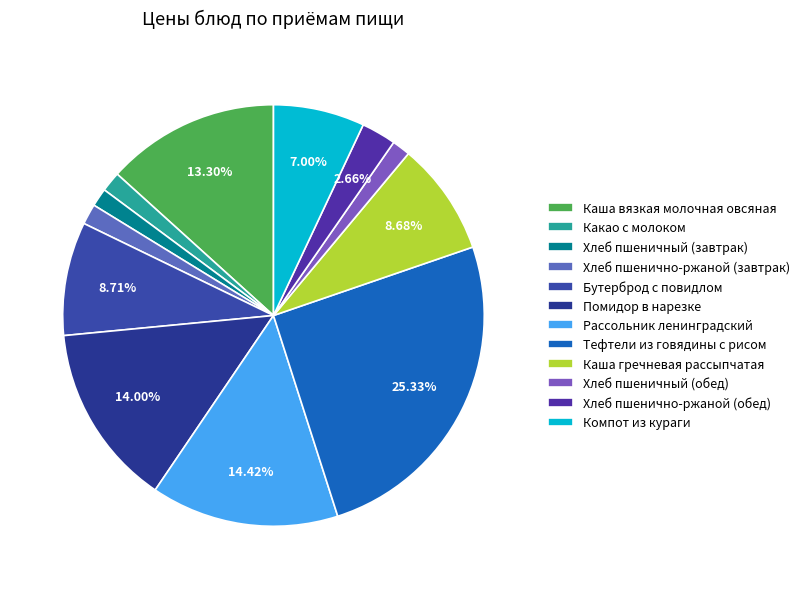

Rank the categories by value from lowest to highest.

Хлеб пшеничный (завтрак), Хлеб пшеничный (обед), Какао с молоком, Хлеб пшенично-ржаной (завтрак), Хлеб пшенично-ржаной (обед), Компот из кураги, Каша гречневая рассыпчатая, Бутерброд с повидлом, Каша вязкая молочная овсяная, Помидор в нарезке, Рассольник ленинградский, Тефтели из говядины с рисом